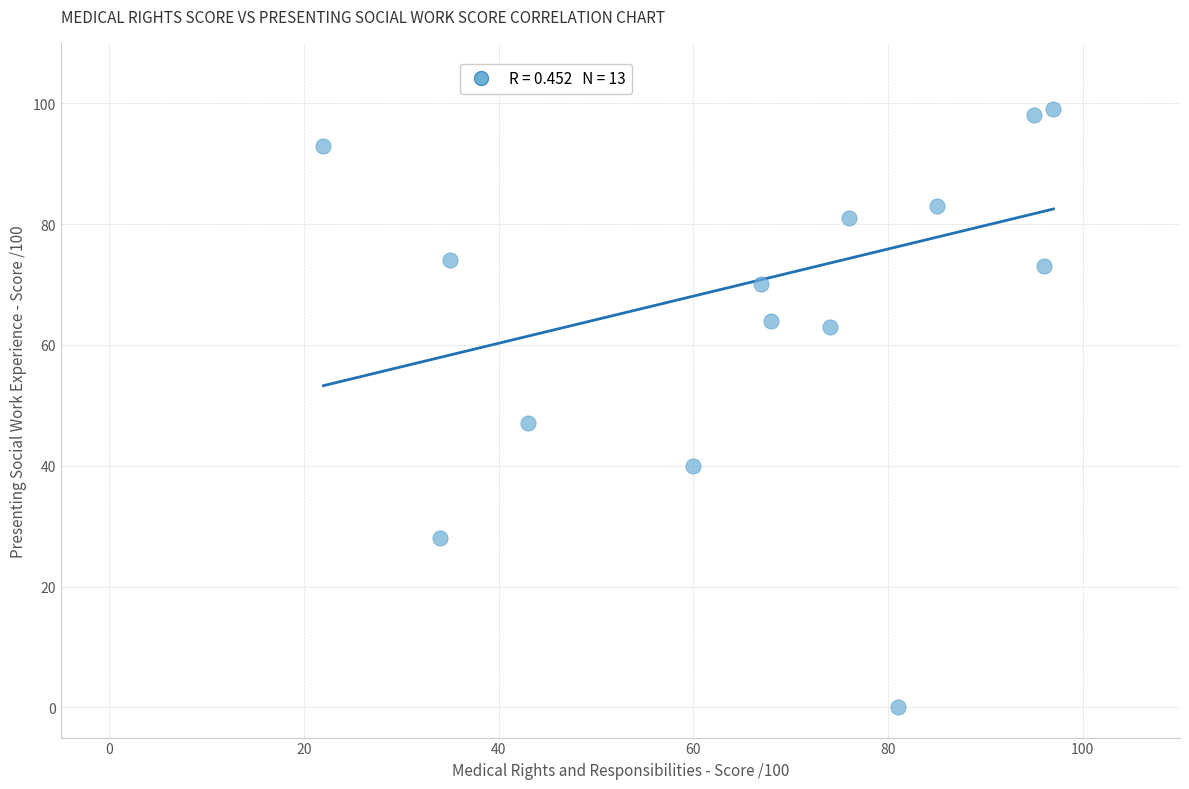

What Y value in the scatter plot is closest to 49?

47